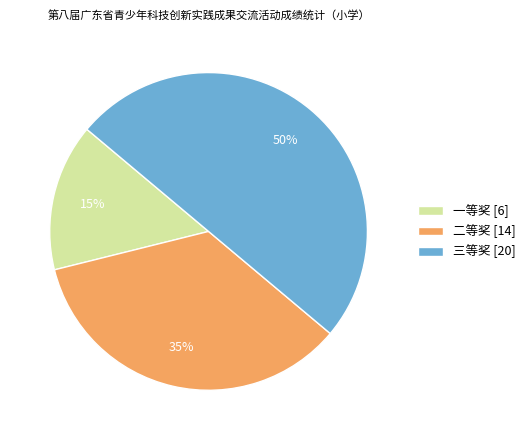

What is the ratio of the value at 一等奖 to the value at 三等奖?

0.3